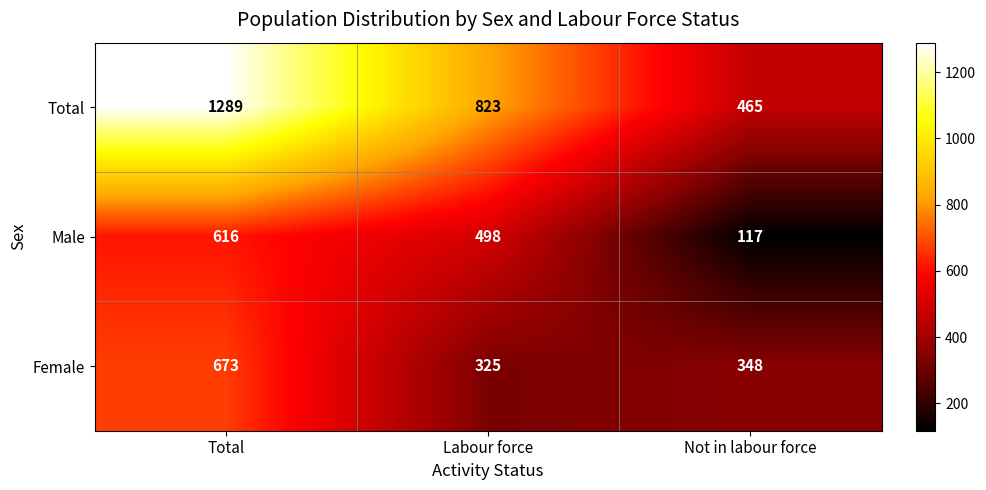

Is the value of Female at Labour force greater than the value of Male at Not in labour force?

Yes